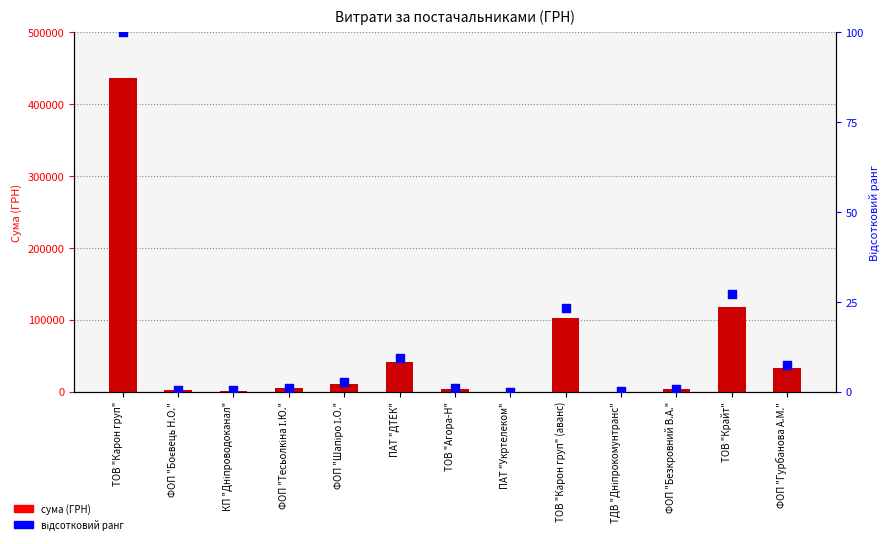

Which series has the largest total across all categories?

СУМА (ГРН)